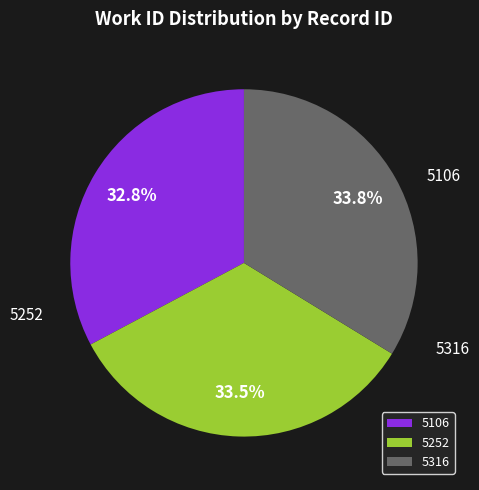

True or false: 5252 accounts for 33% of the total.

True